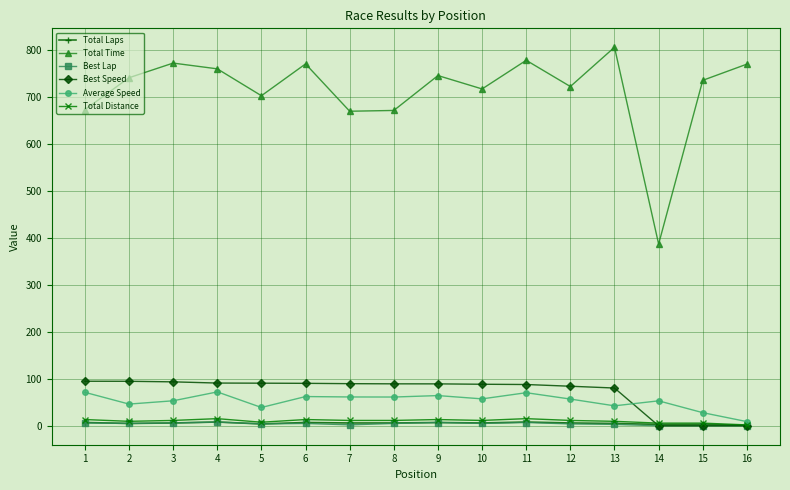

What is the difference between the maximum and minimum values in the Best Lap series?

8.0